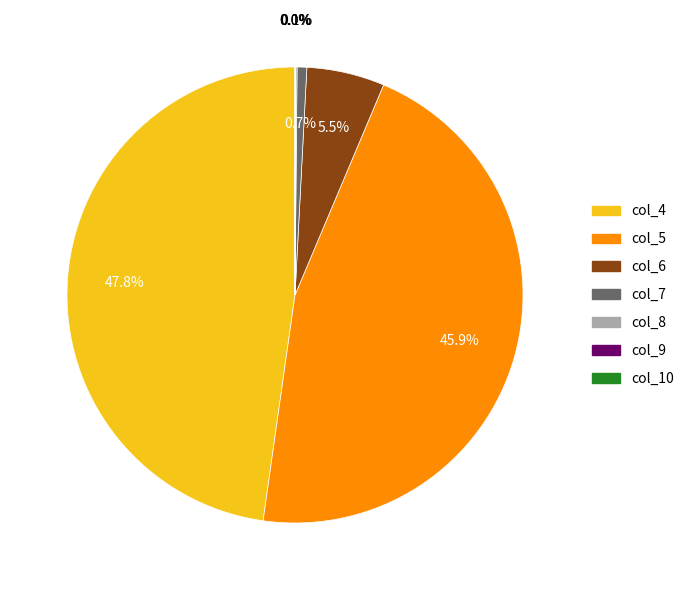

Is there a majority slice in this chart?

No